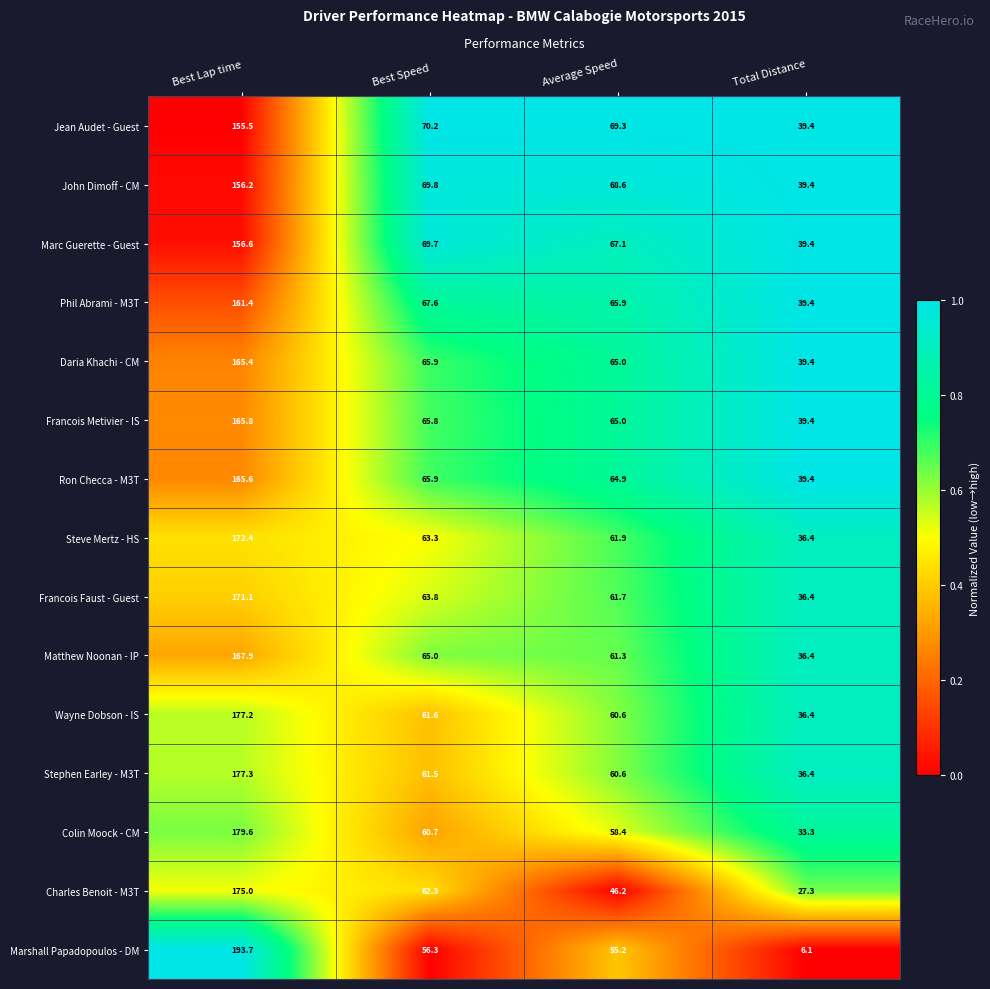

Where is Francois Metivier - IS nearest to the value 102?

Best Speed